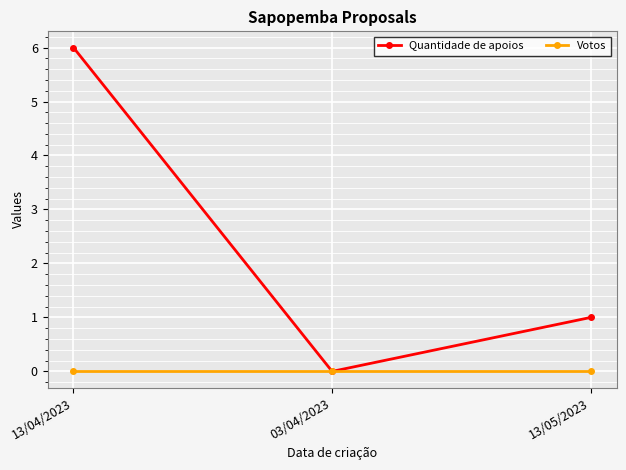

Which series changed the most between 13/04/2023 and 03/04/2023?

Quantidade de apoios